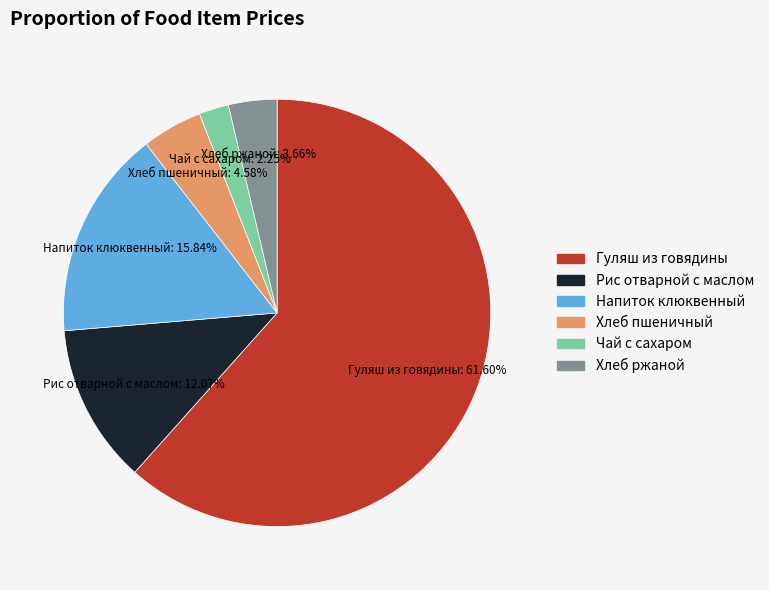

To the nearest percent, what is the combined percentage of Рис отварной с маслом and Напиток клюквенный?

28%